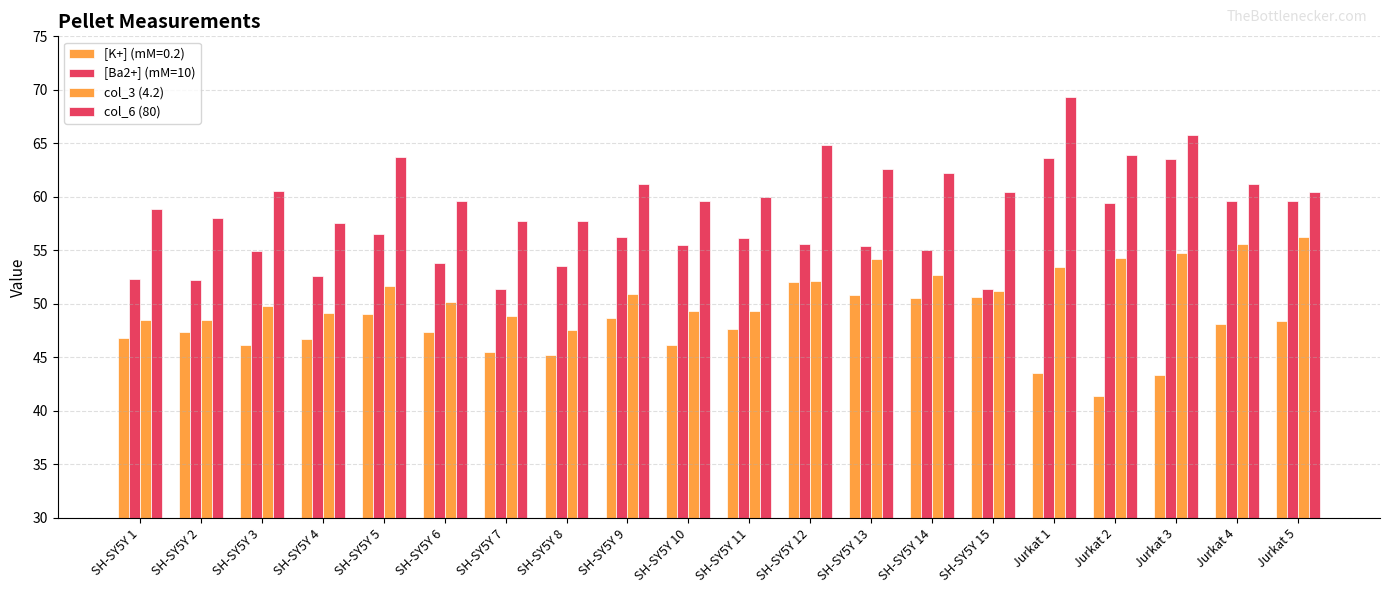

At which category is the sum across all series the highest?

Jurkat 1